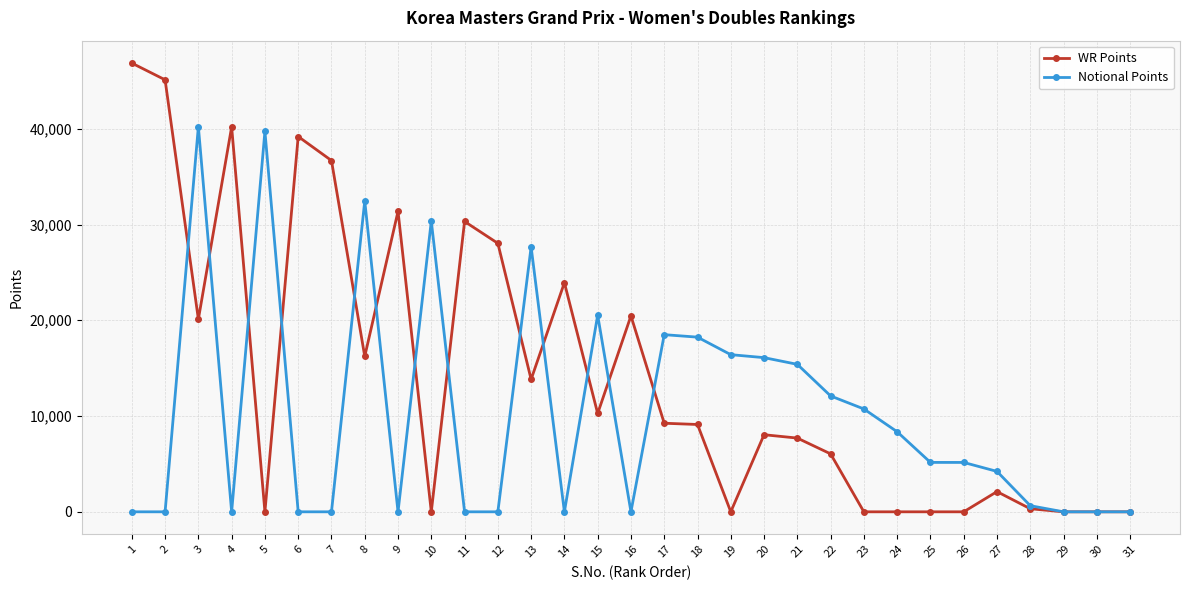

Where is the first local maximum for WR Points?

4